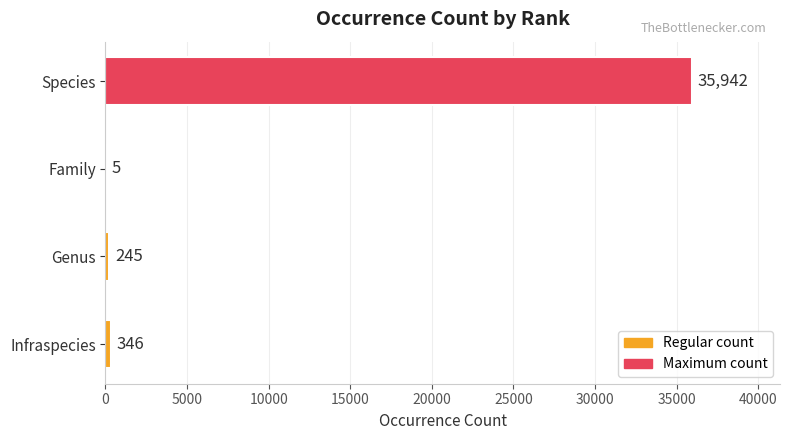

How many series are shown in this chart?

1